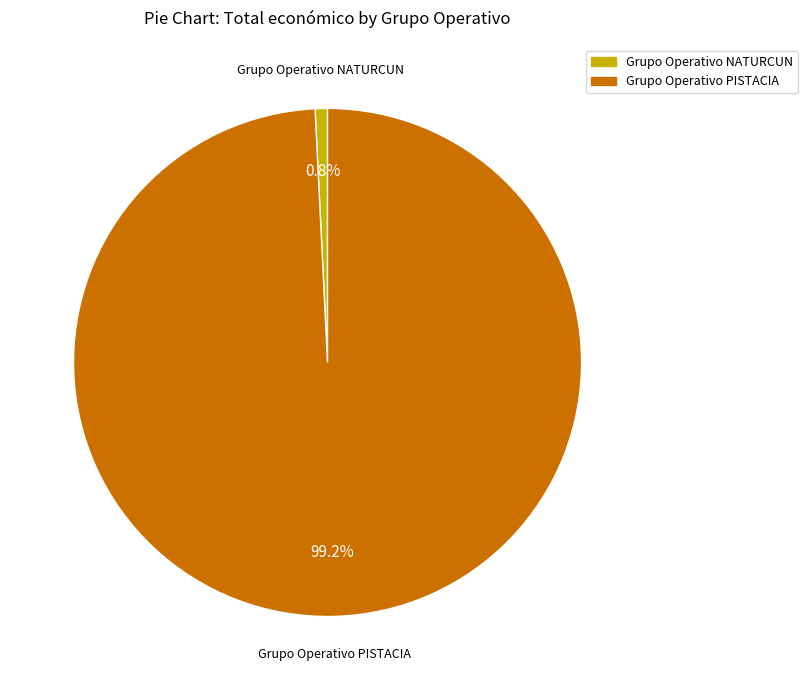

Which slice is the largest?

Grupo Operativo PISTACIA